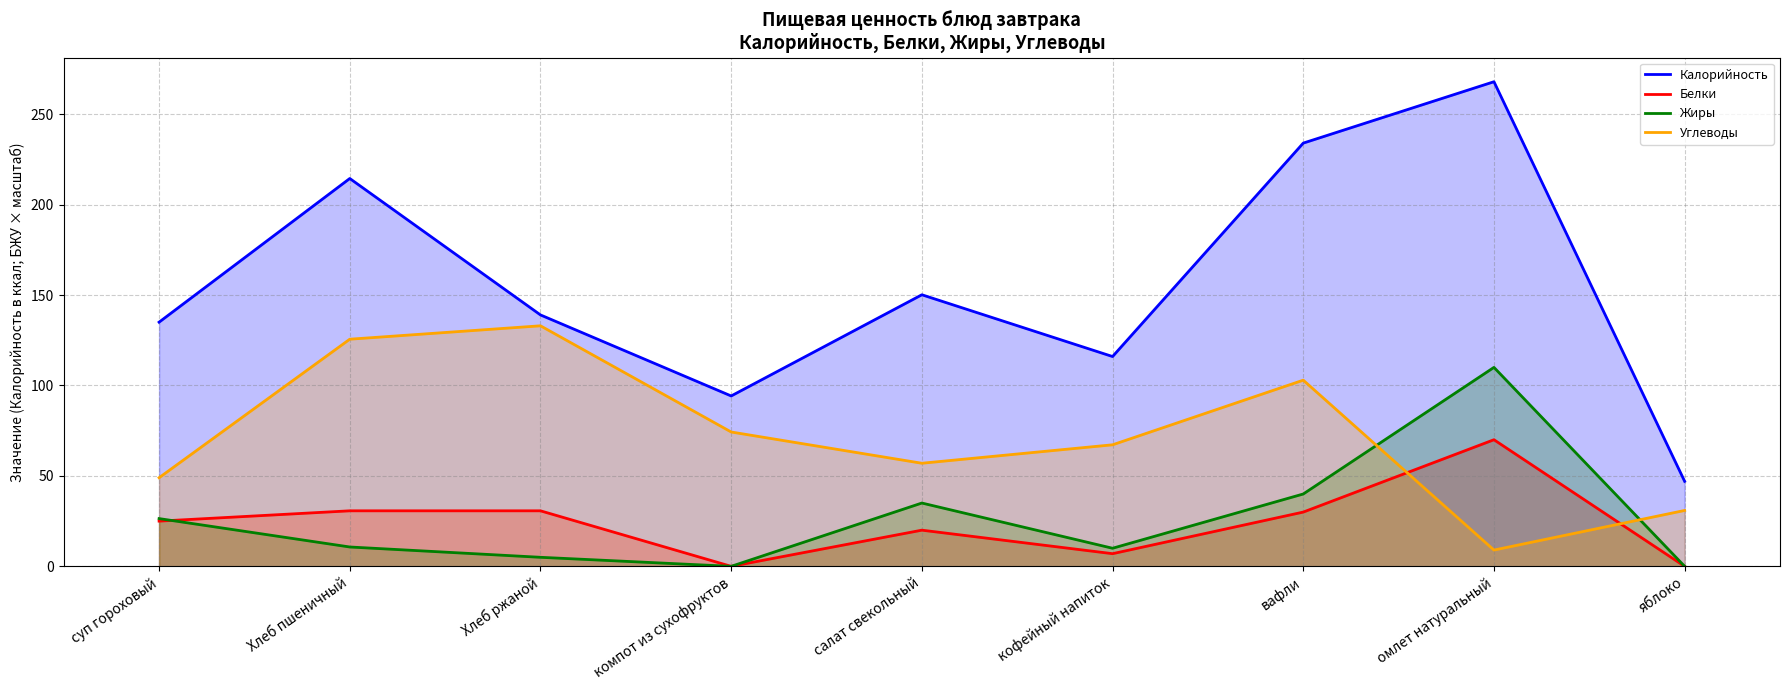

The value of Жиры at суп гороховый is 26.4. True or false?

True